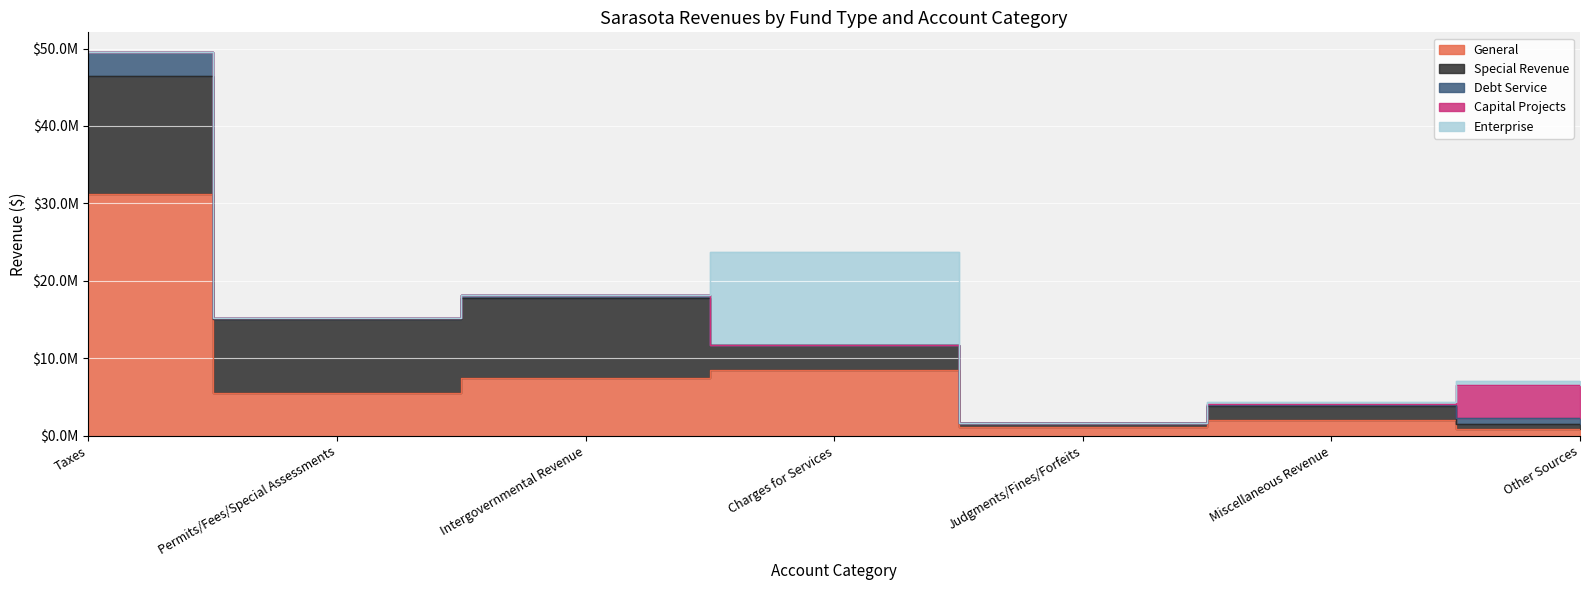

Reading right to left, transcribe all the data shown in this chart.

General: Other Sources=900000	Miscellaneous Revenue=2100000	Judgments/Fines/Forfeits=1200000	Charges for Services=8500000	Intergovernmental Revenue=7416747	Permits/Fees/Special Assessments=5528588	Taxes=31225171
Special Revenue: Other Sources=600000	Miscellaneous Revenue=1800000	Judgments/Fines/Forfeits=450000	Charges for Services=3200000	Intergovernmental Revenue=10319369	Permits/Fees/Special Assessments=9542323	Taxes=15261597
Debt Service: Other Sources=850000	Miscellaneous Revenue=120000	Judgments/Fines/Forfeits=0	Charges for Services=0	Intergovernmental Revenue=463408	Permits/Fees/Special Assessments=105969	Taxes=3122612
Capital Projects: Other Sources=4200000	Miscellaneous Revenue=50000	Judgments/Fines/Forfeits=0	Charges for Services=0	Intergovernmental Revenue=0	Permits/Fees/Special Assessments=0	Taxes=0
Enterprise: Other Sources=500000	Miscellaneous Revenue=300000	Judgments/Fines/Forfeits=0	Charges for Services=12000000	Intergovernmental Revenue=0	Permits/Fees/Special Assessments=0	Taxes=0